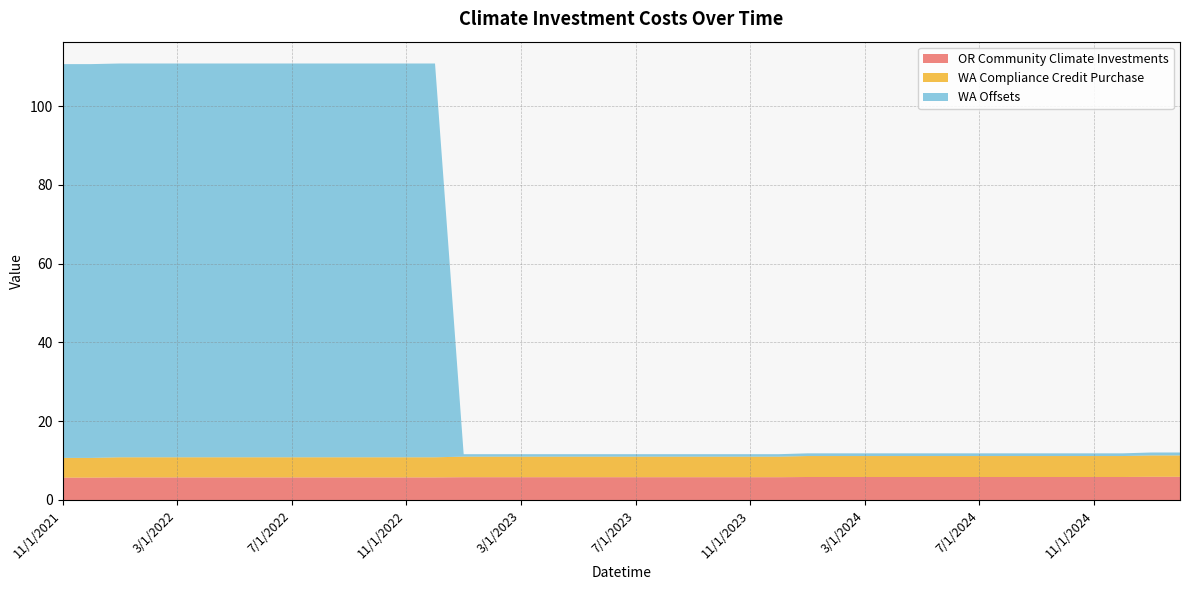

Reading left to right, what are all the values shown in this chart?

OR Community Climate Investments: 5.7	5.7	5.7	5.7	5.7	5.7	5.7	5.7	5.7	5.7	5.7	5.7	5.7	5.7	5.8	5.8	5.8	5.8	5.8	5.8	5.8	5.8	5.8	5.8	5.8	5.8	5.8	5.8	5.8	5.8	5.8	5.8	5.8	5.8	5.8	5.8	5.8	5.8	5.9	5.9
WA Compliance Credit Purchase: 5.0	5.0	5.1	5.1	5.1	5.1	5.1	5.1	5.1	5.1	5.1	5.1	5.1	5.1	5.2	5.2	5.2	5.2	5.2	5.2	5.2	5.2	5.2	5.2	5.2	5.2	5.3	5.3	5.3	5.3	5.3	5.3	5.3	5.3	5.3	5.3	5.3	5.3	5.4	5.4
WA Offsets: 100.0	100.0	100.0	100.0	100.0	100.0	100.0	100.0	100.0	100.0	100.0	100.0	100.0	100.0	0.6	0.6	0.6	0.6	0.6	0.6	0.6	0.6	0.6	0.6	0.6	0.6	0.7	0.7	0.7	0.7	0.7	0.7	0.7	0.7	0.7	0.7	0.7	0.7	0.7	0.7